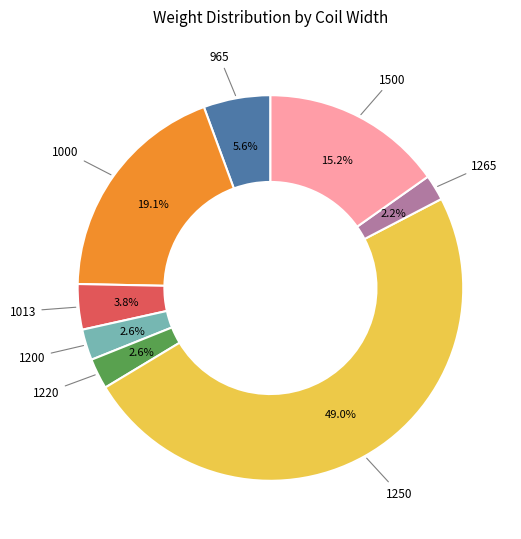

Is there a majority slice in this chart?

No